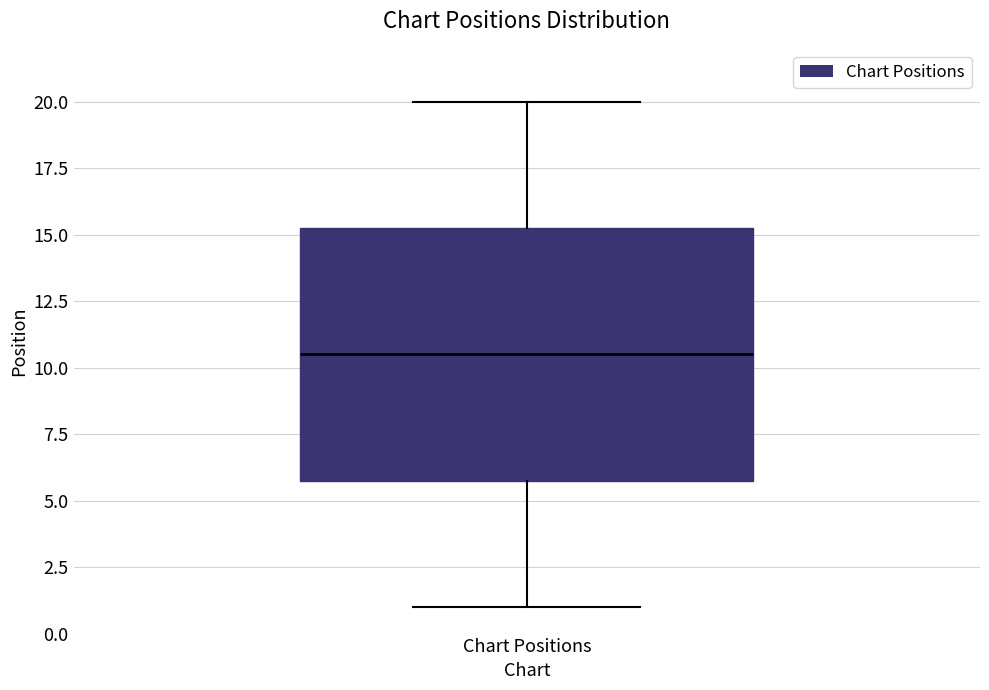

Read this box plot against the y-axis: the position of the median line, the range covered by the box, and the ends of both whiskers. The values are not printed on the chart, so give them approximately, as read against the axis.

median 10.5, box 6.0 to 15.5, whiskers 1.0 to 20.0